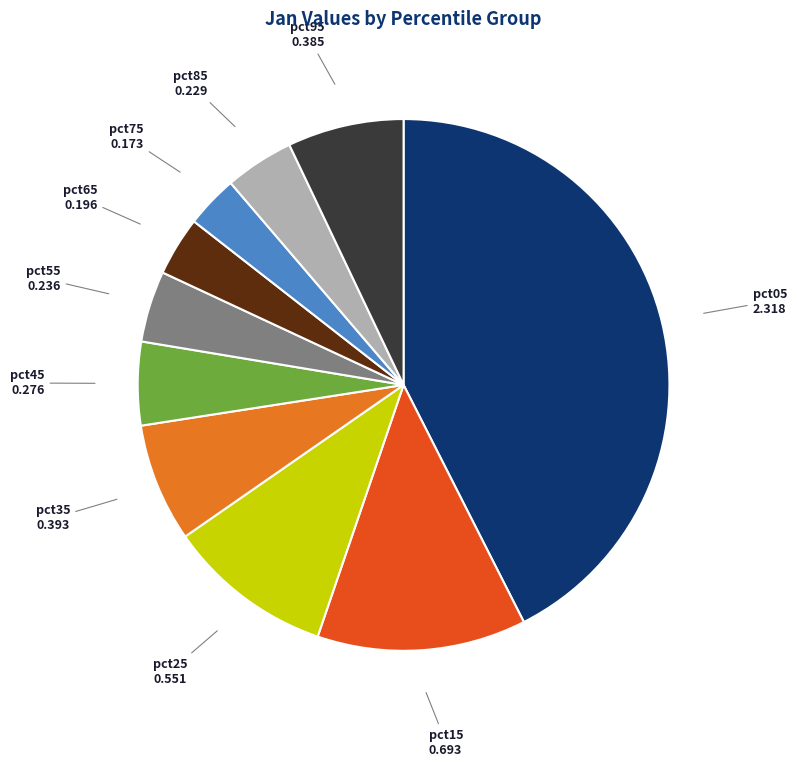

Is the sum of pct35 and pct45 greater than half?

No